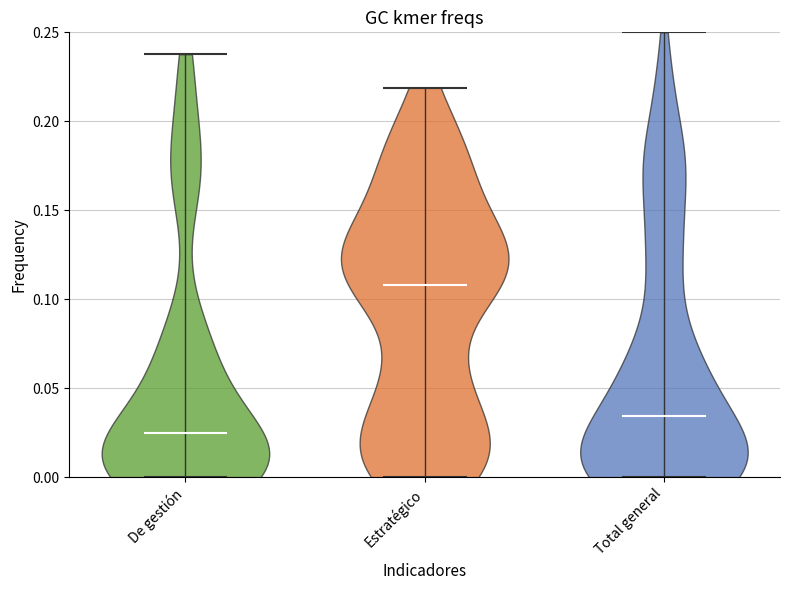

Reading left to right, read every violin against the y-axis: where its median line is, and the lowest and highest points it reaches. The values are not printed on the chart, so give them approximately, as read against the axis.

De gestión: median line 0.025, lowest point 0.000, highest point 0.240
Estratégico: median line 0.110, lowest point 0.000, highest point 0.220
Total general: median line 0.035, lowest point 0.000, highest point 0.250